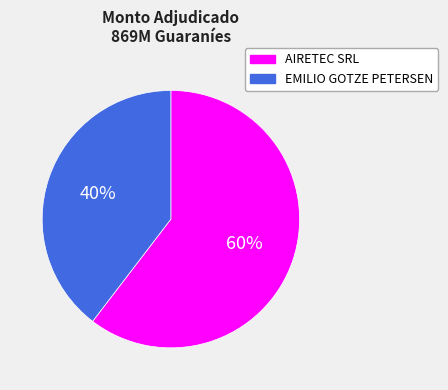

The EMILIO GOTZE PETERSEN slice represents 30% of the pie. True or false?

False